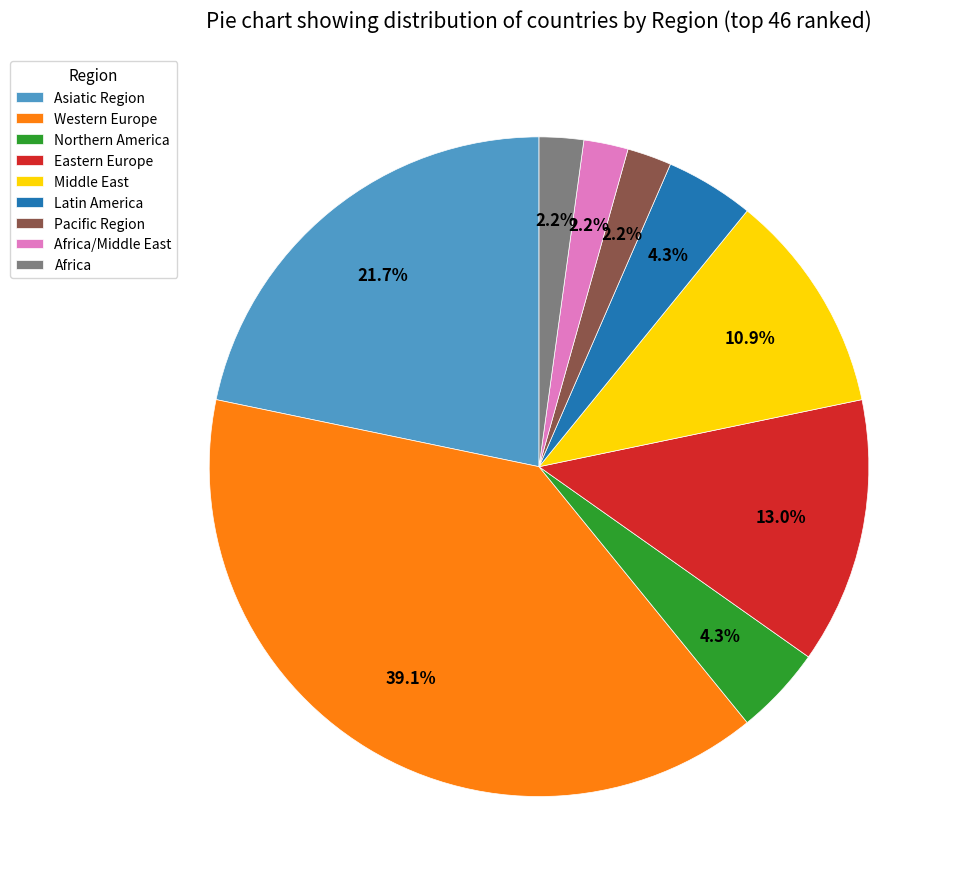

Approximately how many times larger is the value at Africa compared to Northern America?

0.5